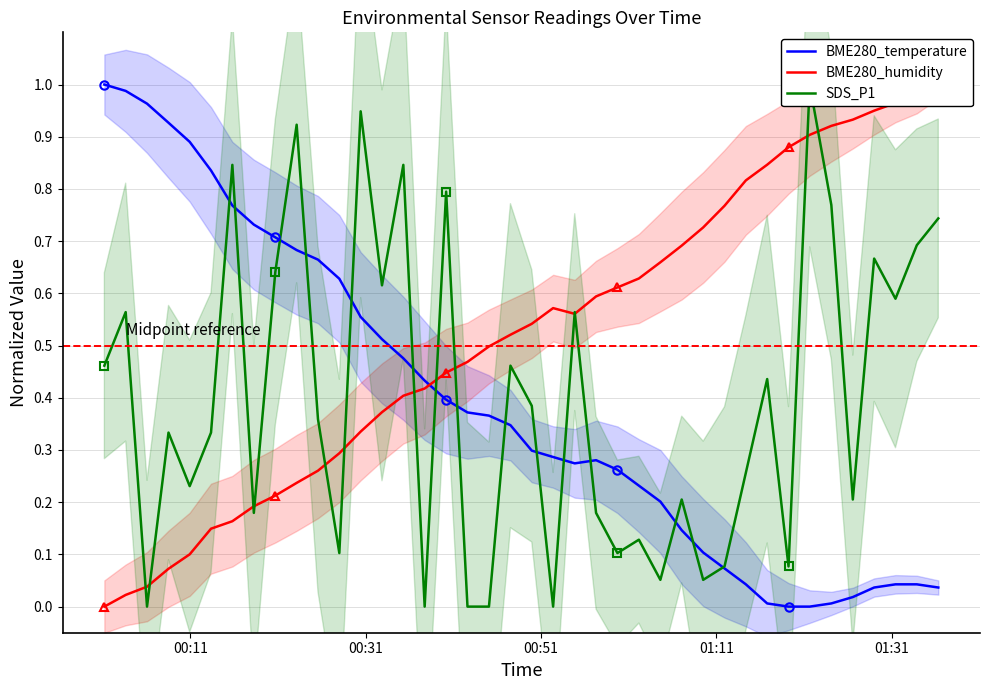

What is the difference between the second highest and minimum values in the SDS_P1 series?

0.9